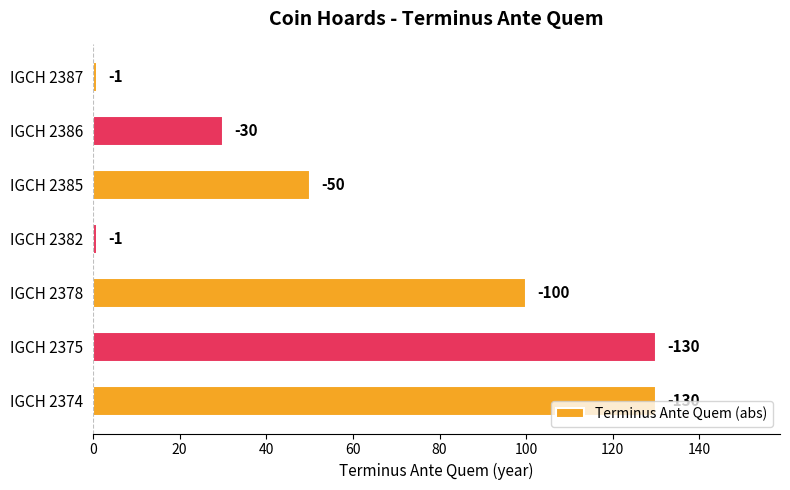

What is the difference between the maximum and minimum values?

129